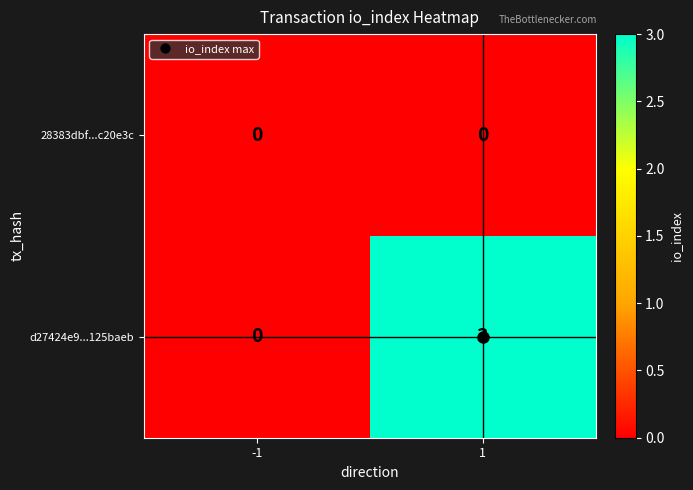

The d27424e9...125baeb series shows 3 at 1. True or false?

True